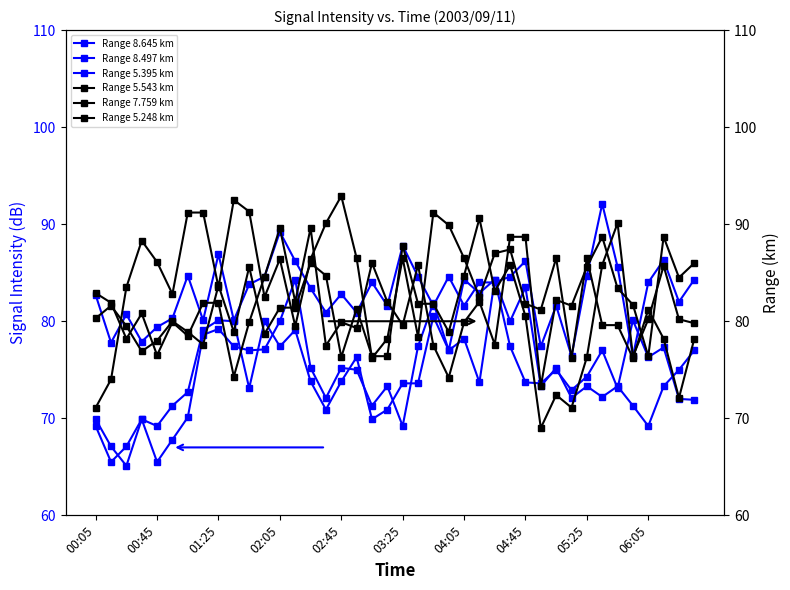

Which series has the largest total across all categories?

Range 7.759 km